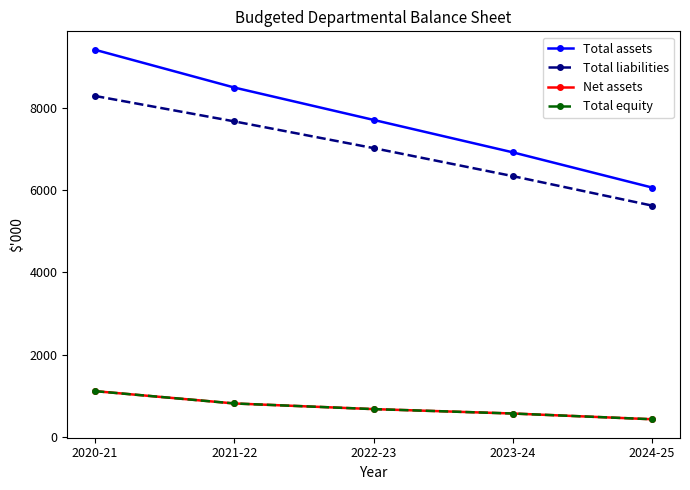

What is the label of the 5th point from the left?

2024-25